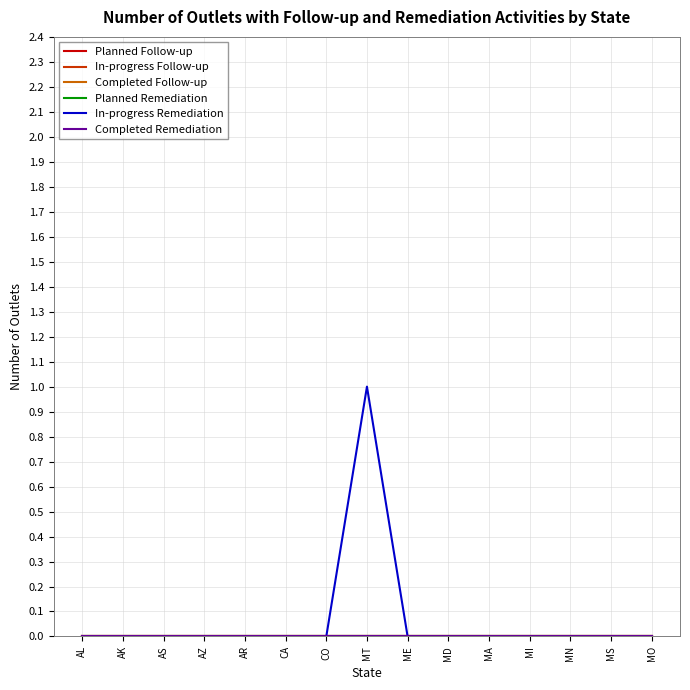

Reading left to right, extract all data points from this chart.

Planned Follow-up: AL=0	AK=0	AS=0	AZ=0	AR=0	CA=0	CO=0	MT=0	ME=0	MD=0	MA=0	MI=0	MN=0	MS=0	MO=0
In-progress Follow-up: AL=0	AK=0	AS=0	AZ=0	AR=0	CA=0	CO=0	MT=0	ME=0	MD=0	MA=0	MI=0	MN=0	MS=0	MO=0
Completed Follow-up: AL=0	AK=0	AS=0	AZ=0	AR=0	CA=0	CO=0	MT=0	ME=0	MD=0	MA=0	MI=0	MN=0	MS=0	MO=0
Planned Remediation: AL=0	AK=0	AS=0	AZ=0	AR=0	CA=0	CO=0	MT=0	ME=0	MD=0	MA=0	MI=0	MN=0	MS=0	MO=0
In-progress Remediation: AL=0	AK=0	AS=0	AZ=0	AR=0	CA=0	CO=0	MT=1	ME=0	MD=0	MA=0	MI=0	MN=0	MS=0	MO=0
Completed Remediation: AL=0	AK=0	AS=0	AZ=0	AR=0	CA=0	CO=0	MT=0	ME=0	MD=0	MA=0	MI=0	MN=0	MS=0	MO=0